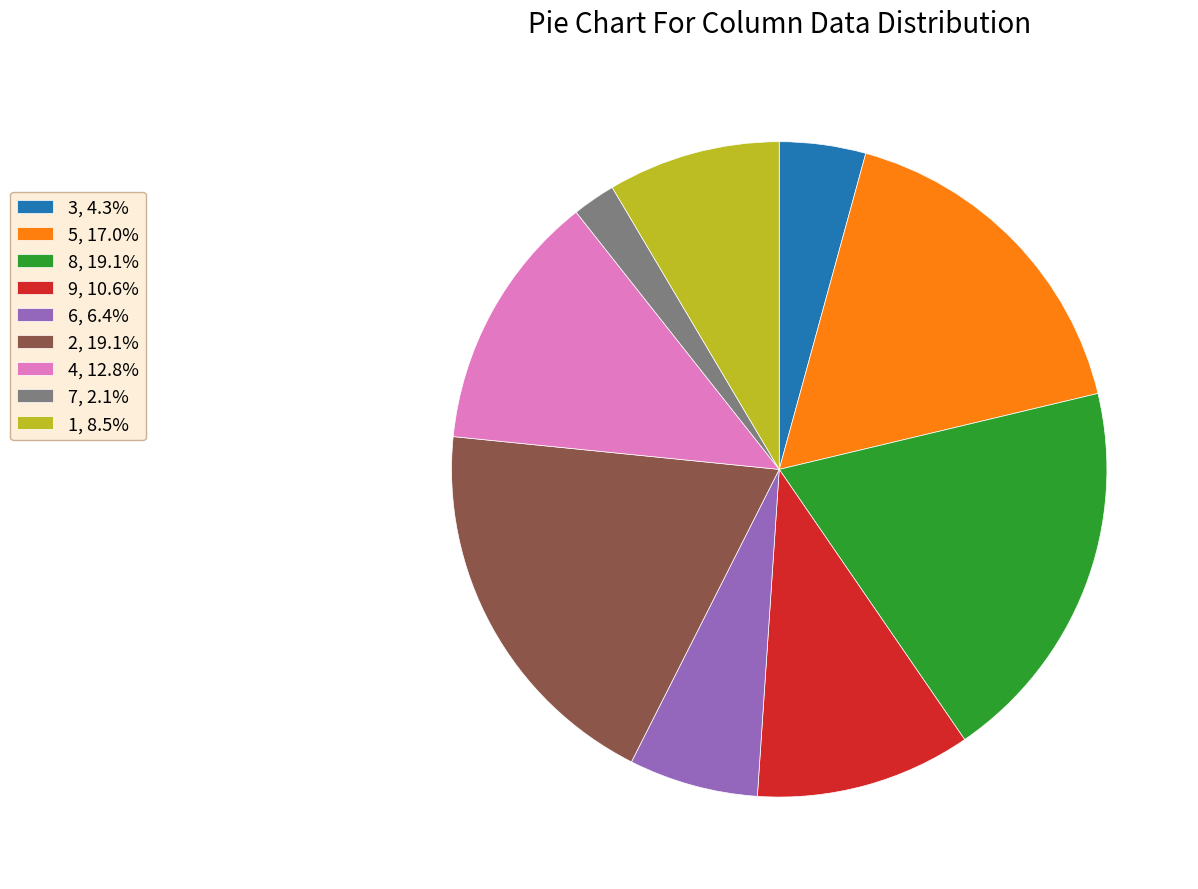

Which has a higher value, 1 or 3?

1